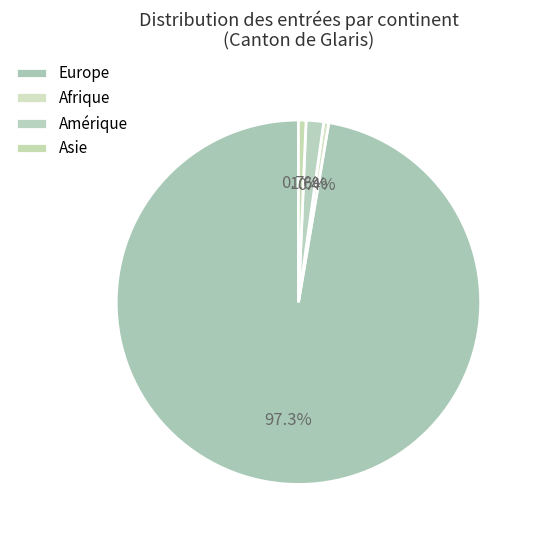

To the nearest percent, what is the average slice percentage?

25%